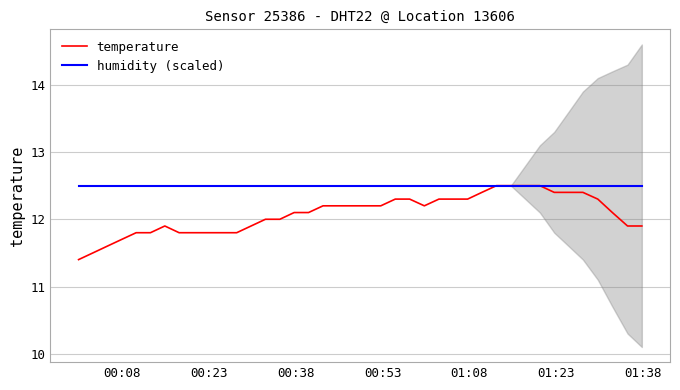

What is the lowest value of the humidity (scaled) series?

12.5